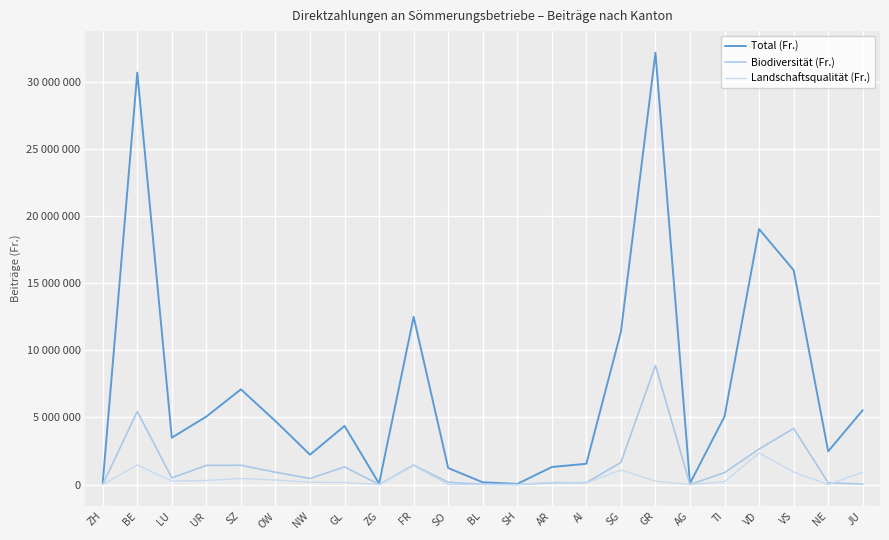

Which series has the largest total across all categories?

Total (Fr.)